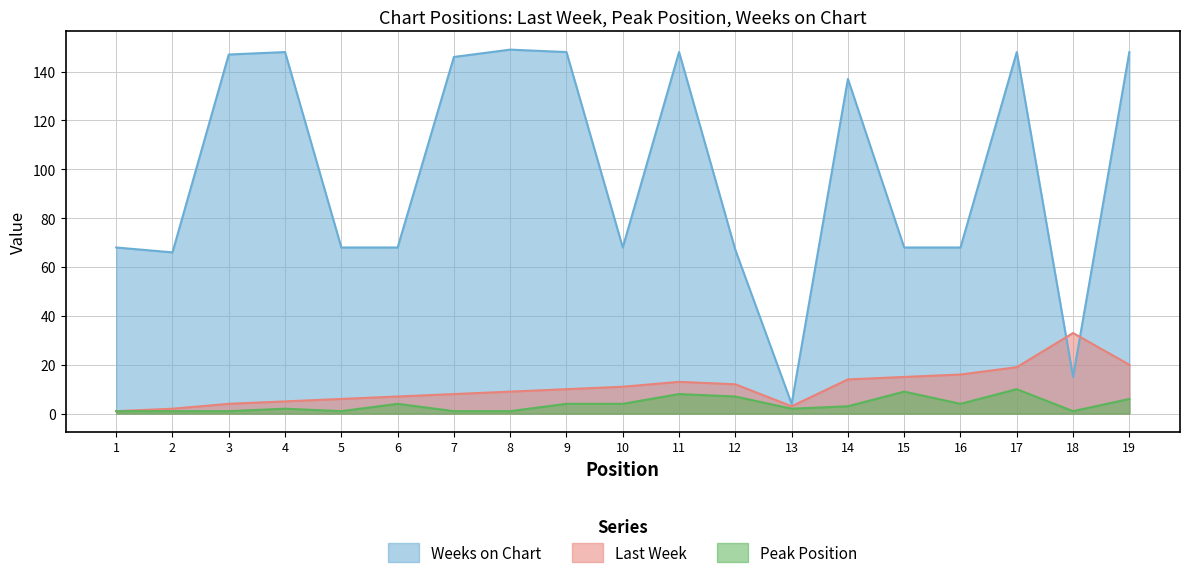

List the labels in order of Peak Position value, largest first.

17, 15, 11, 12, 19, 6, 9, 10, 16, 14, 4, 13, 1, 2, 3, 5, 7, 8, 18